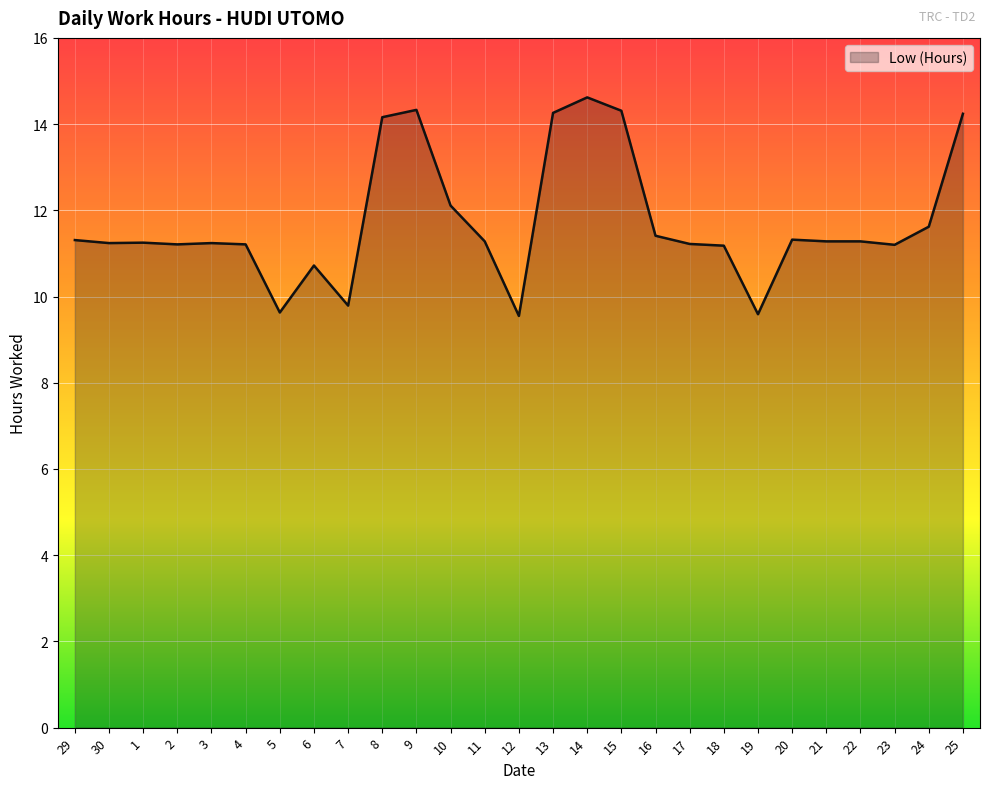

Where is the data nearest to the value 12?

10